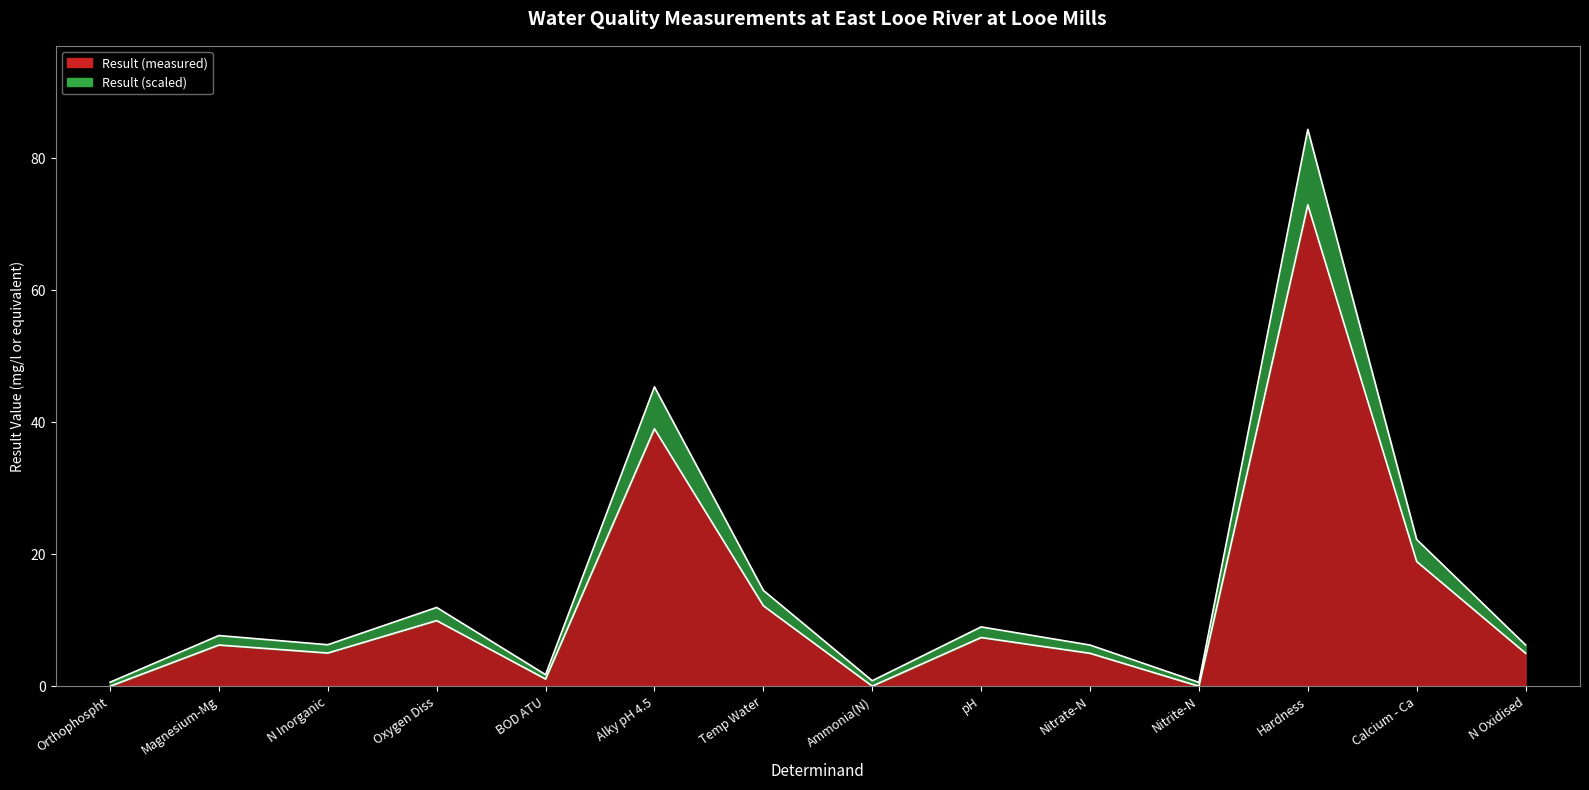

Which series changed the most between Nitrate-N and Calcium - Ca?

result_scaled